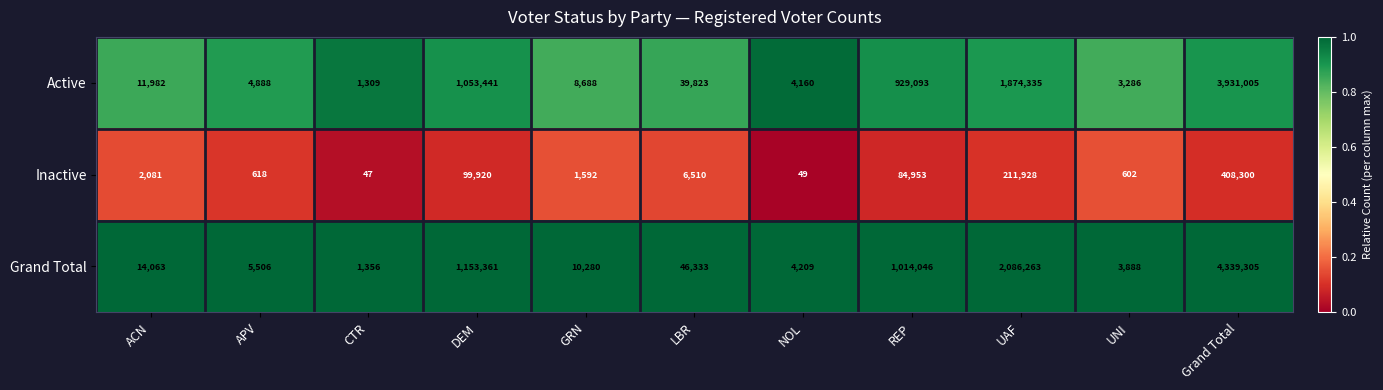

Which series has the largest total across all categories?

Grand Total